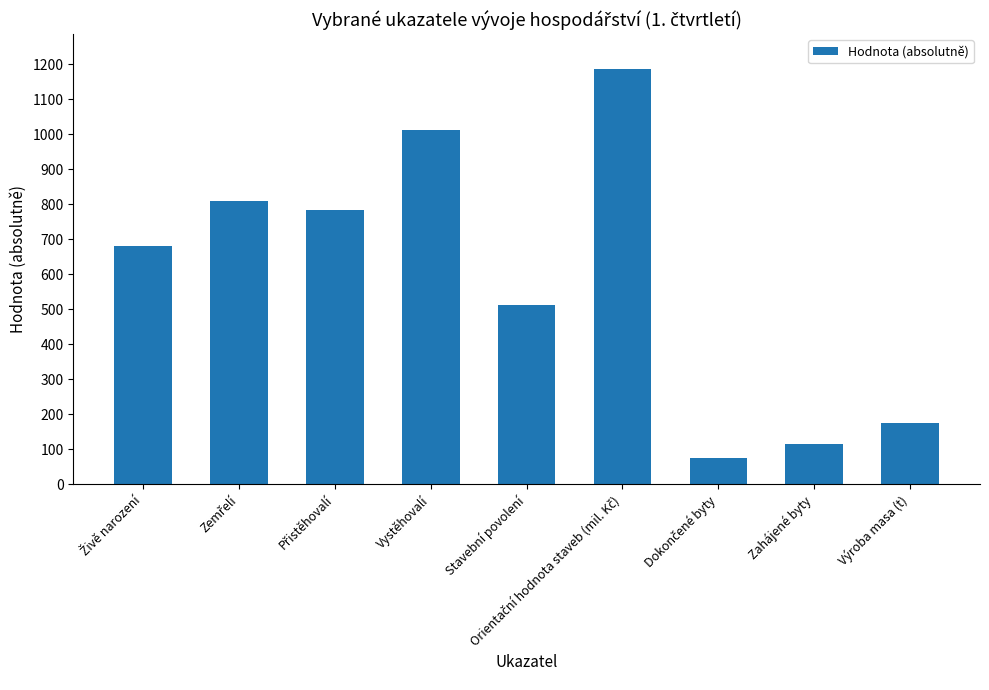

The value at Vystěhovalí is 1011. True or false?

True